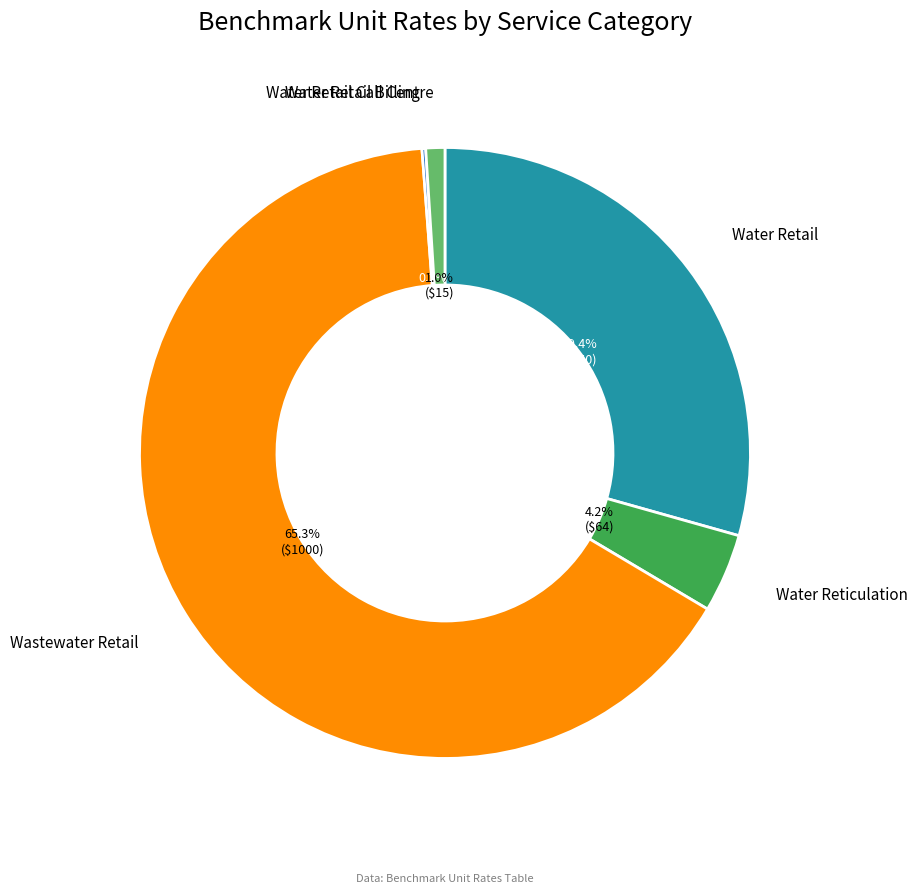

Between Water Retail and Wastewater Retail, which is larger?

Wastewater Retail